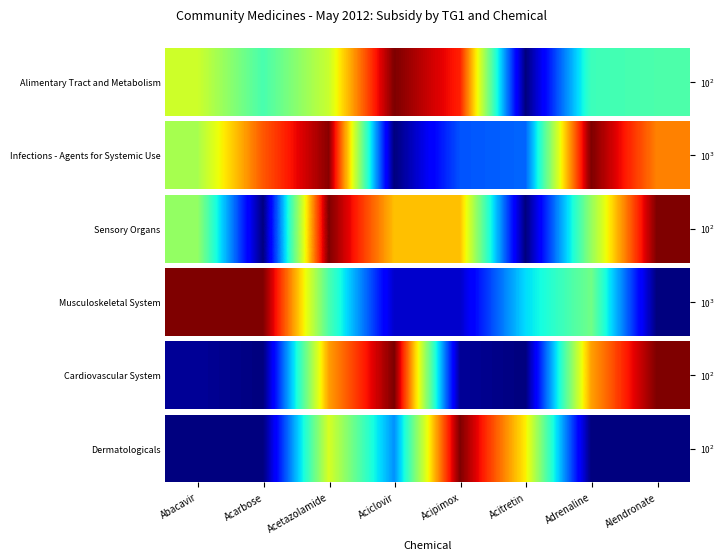

Which label corresponds to the smallest value in the chart?

Abacavir